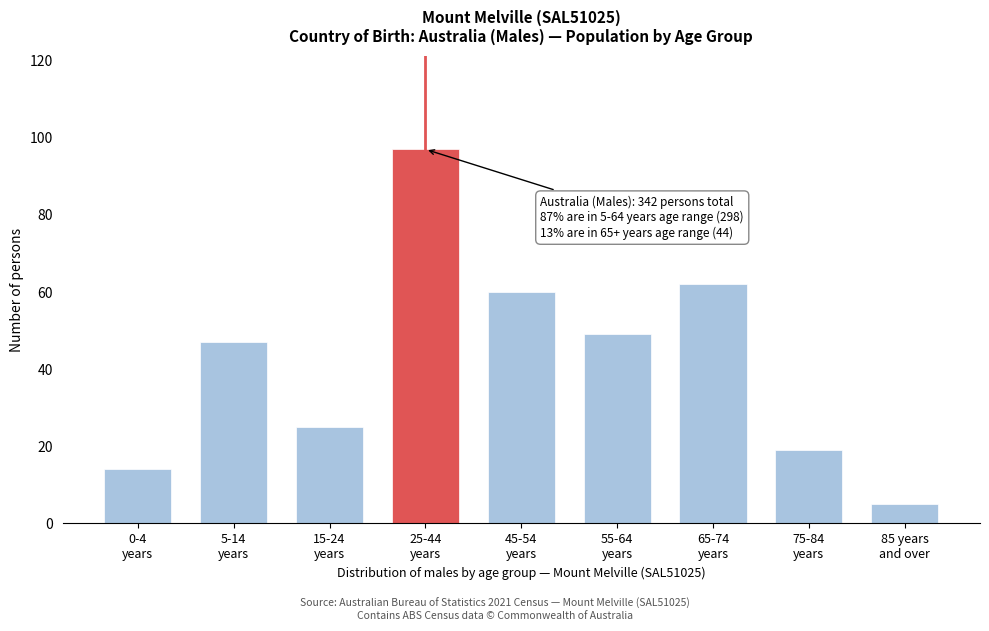

Reading right to left, extract all data points from this chart.

5	19	62	49	60	97	25	47	14